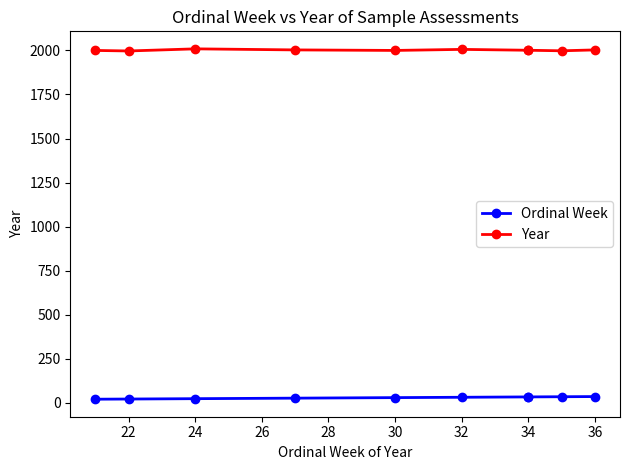

True or false: Year and Ordinal Week intersect in this chart.

False